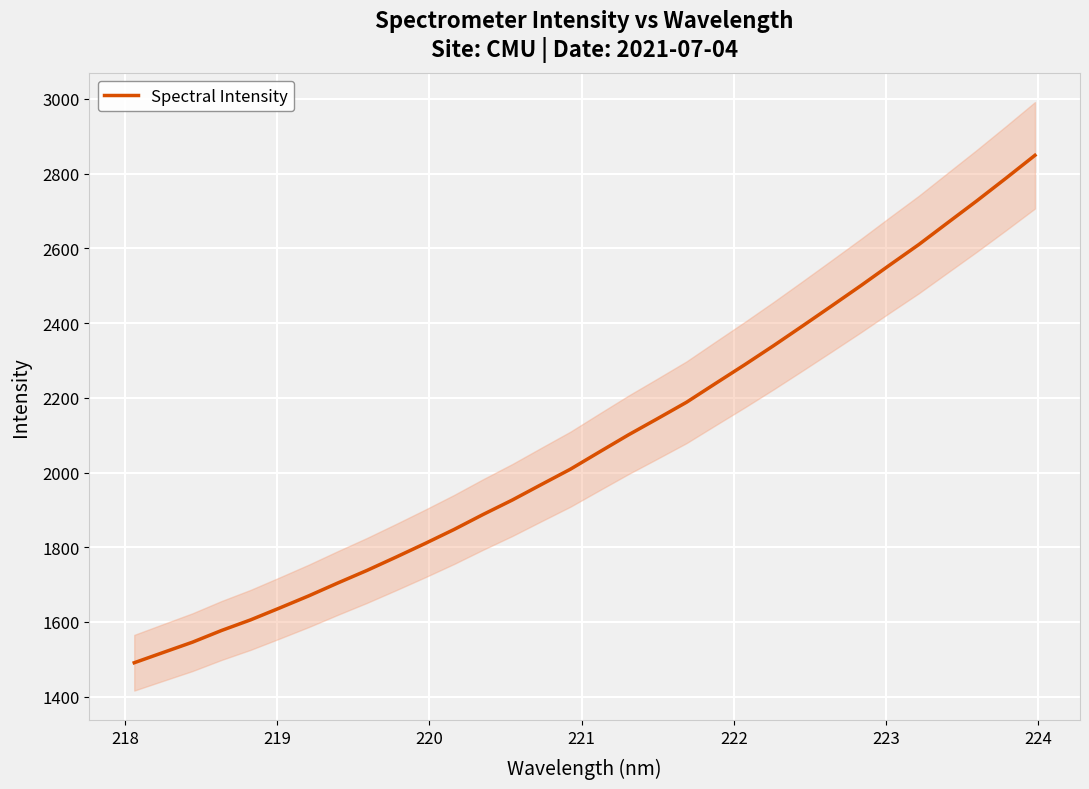

What is the maximum value for Spectral Intensity?

2849.2